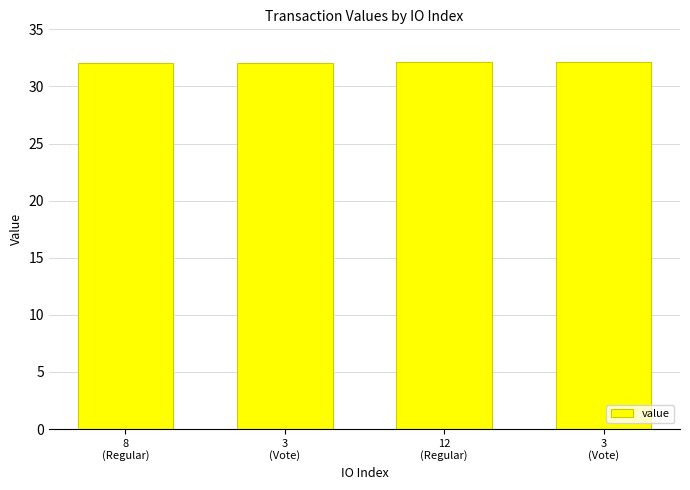

Is it true that the value at 12
(Regular) is 32.1?

True